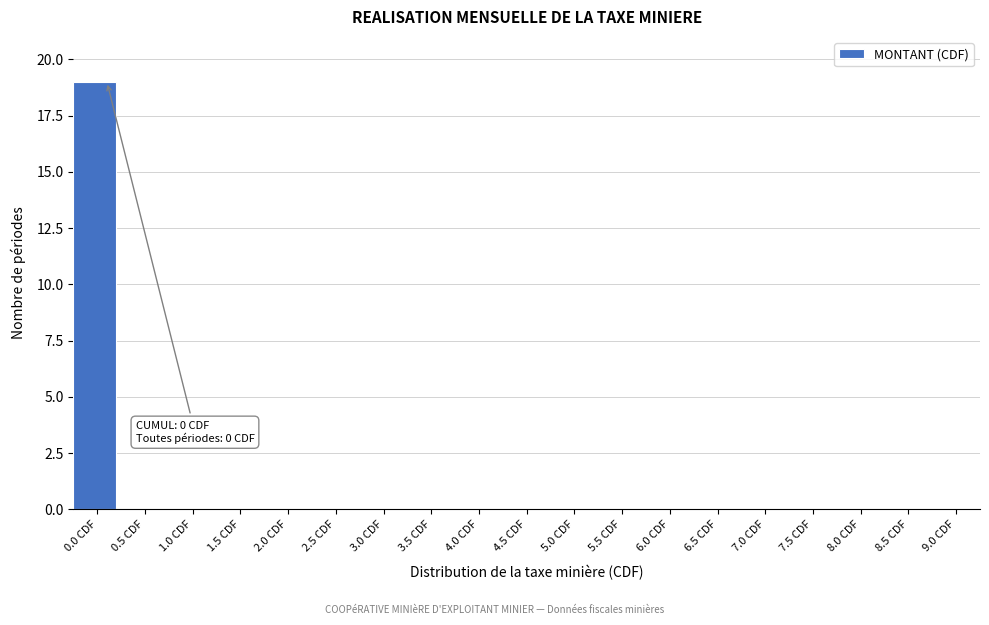

Reading left to right, list all the values displayed in this chart.

0.0 CDF=19	0.5 CDF=0	1.0 CDF=0	1.5 CDF=0	2.0 CDF=0	2.5 CDF=0	3.0 CDF=0	3.5 CDF=0	4.0 CDF=0	4.5 CDF=0	5.0 CDF=0	5.5 CDF=0	6.0 CDF=0	6.5 CDF=0	7.0 CDF=0	7.5 CDF=0	8.0 CDF=0	8.5 CDF=0	9.0 CDF=0